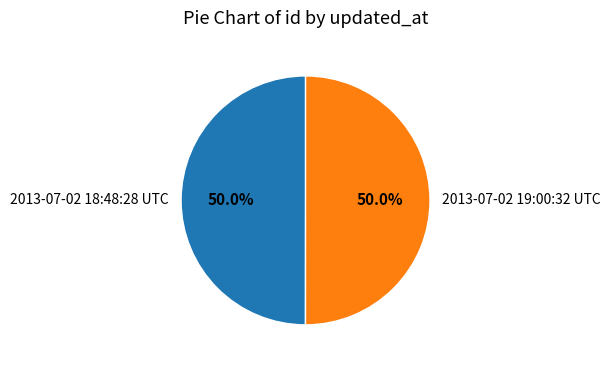

To the nearest percent, what is the average slice percentage?

50%